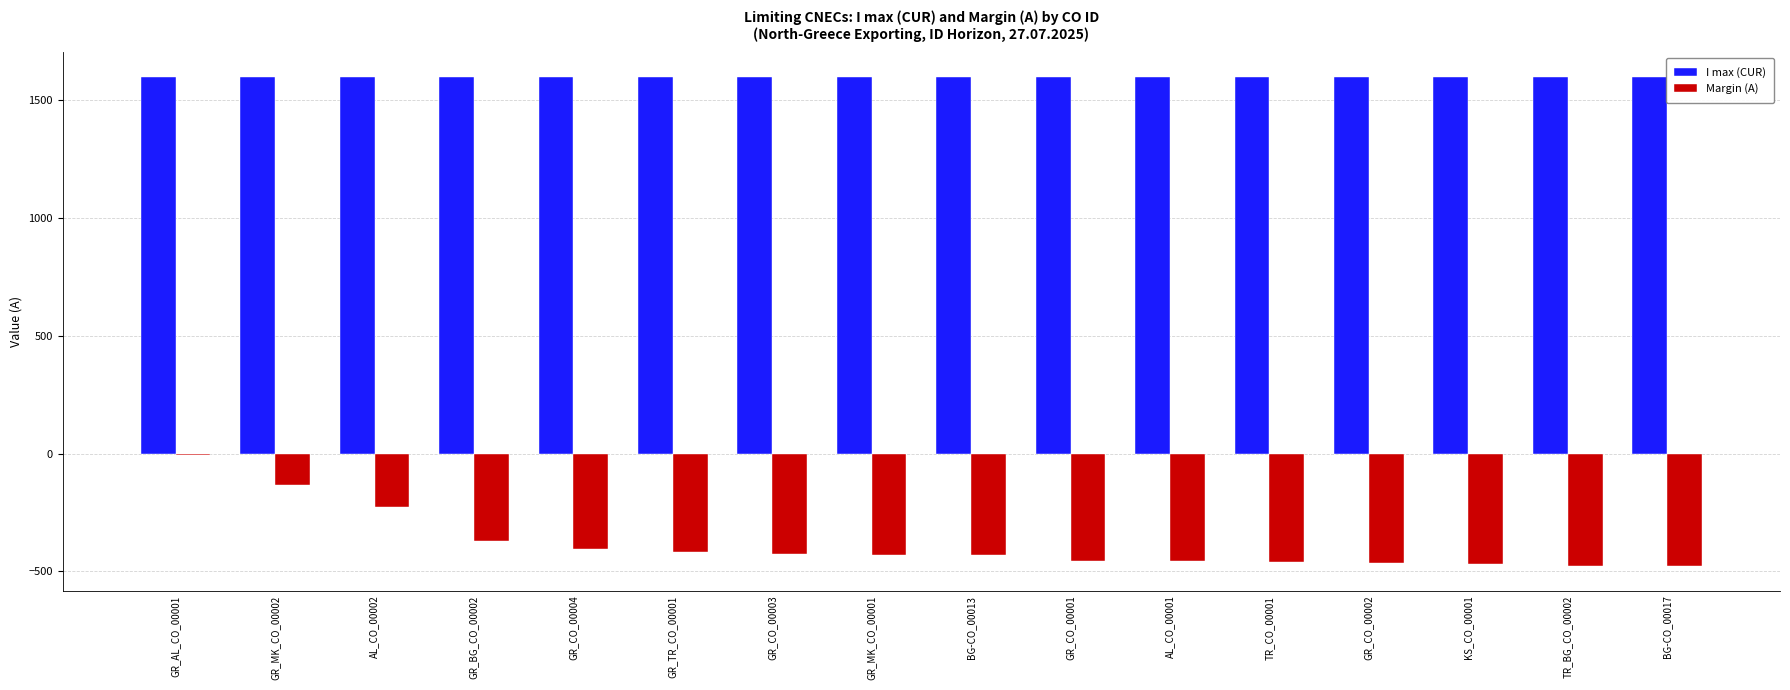

True or false: I max (CUR) has a value of 1600 at AL_CO_00002.

True